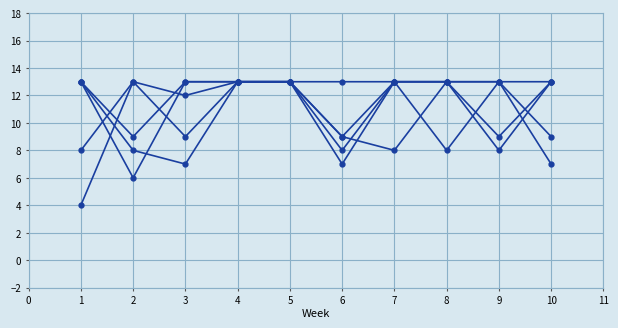

How many distinct data groups are displayed?

5